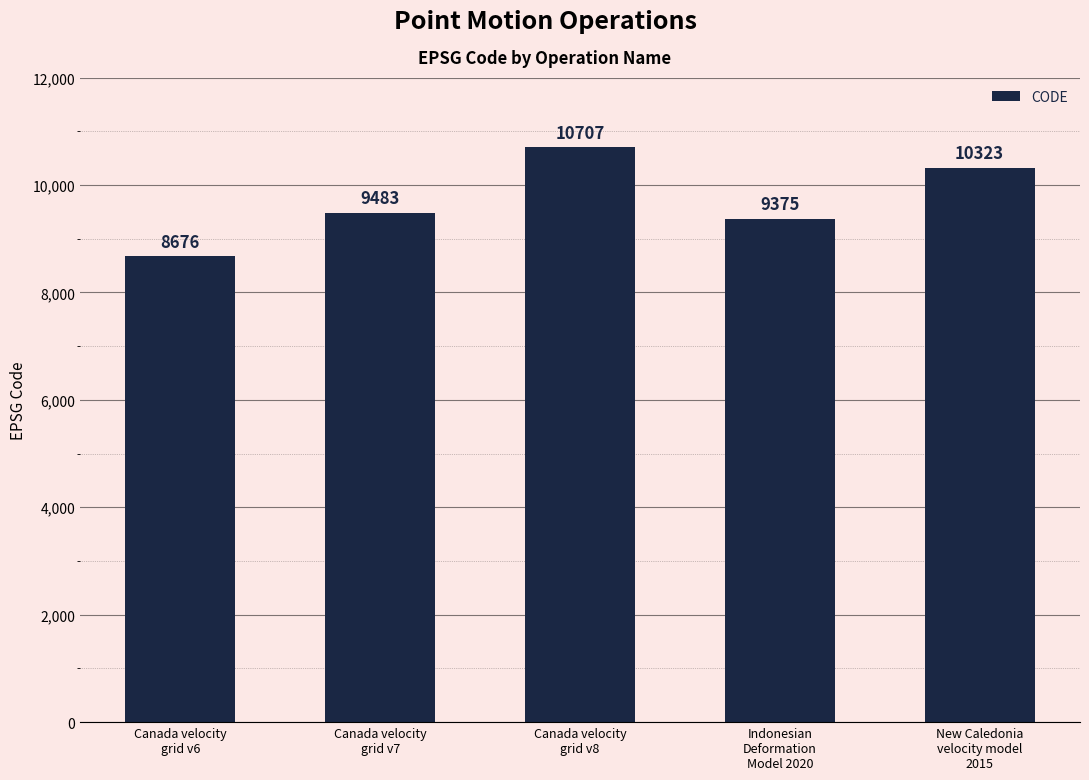

How many values are below 9483?

2